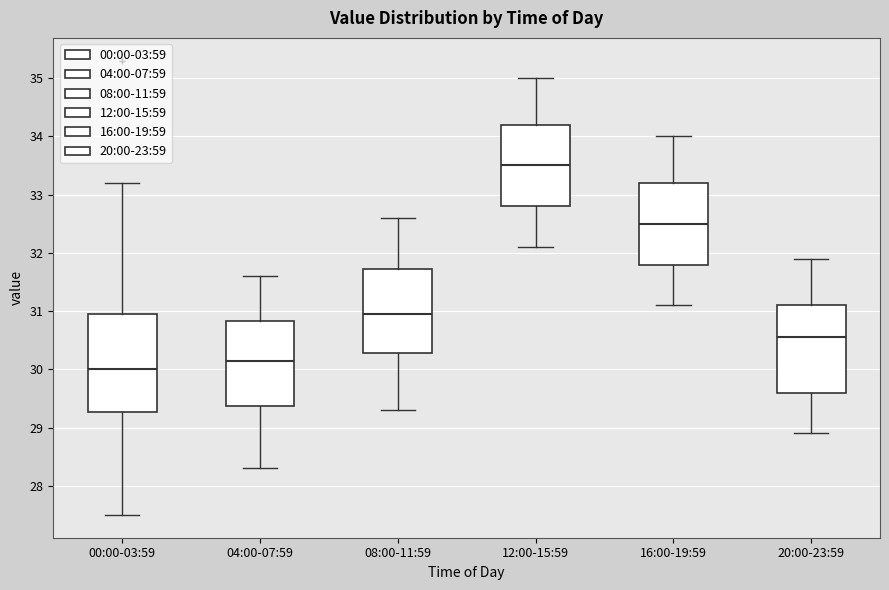

Where does the median line of the box for 20:00-23:59 sit on the y-axis? The values are not printed on the chart, so give them approximately, as read against the axis.

30.6